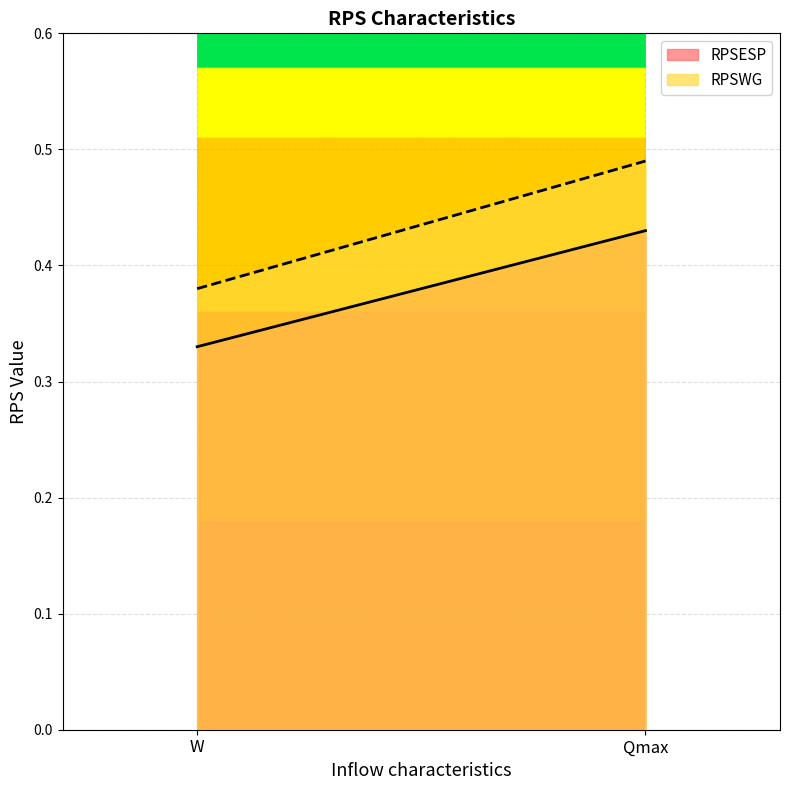

Is this an area chart (filled region under the line)?

No